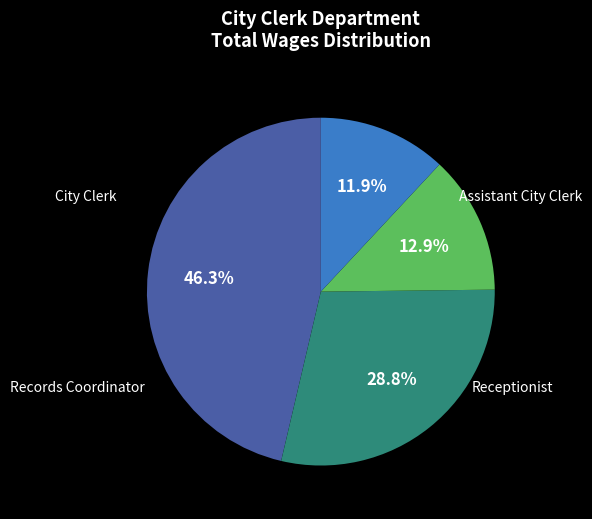

Between City Clerk and Assistant City Clerk, which is larger?

City Clerk